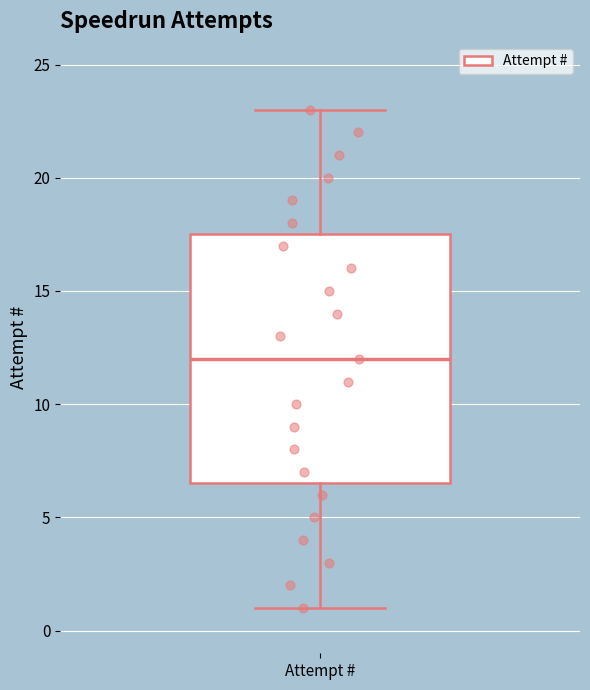

Read this box plot against the y-axis: the position of the median line, the range covered by the box, and the ends of both whiskers. The values are not printed on the chart, so give them approximately, as read against the axis.

median 12.0, box 6.5 to 17.5, whiskers 1.0 to 23.0